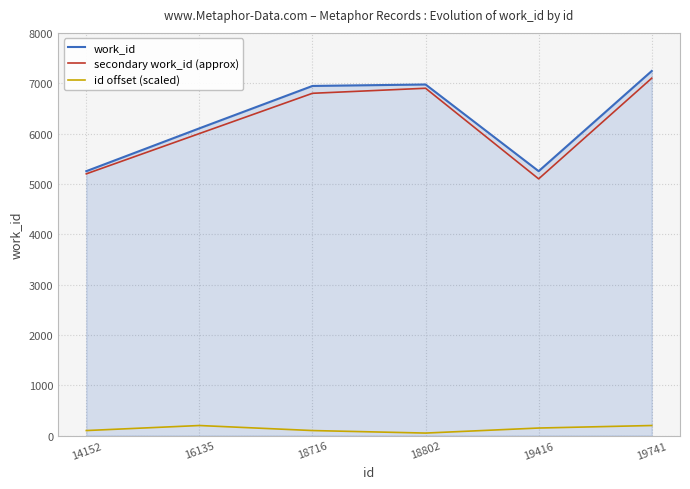

How many interior local valleys does the secondary work_id (approx) series have?

1